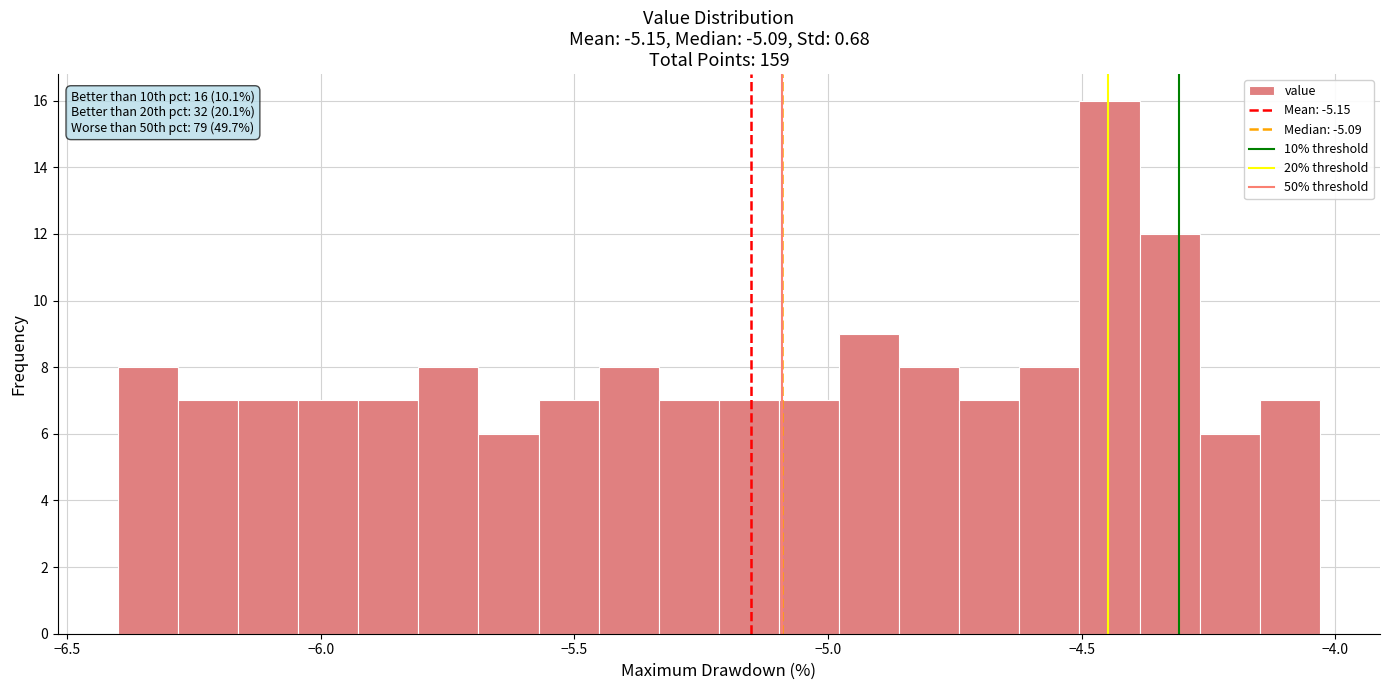

Read against the x-axis, roughly where is the centre of the tallest bar?

-4.45